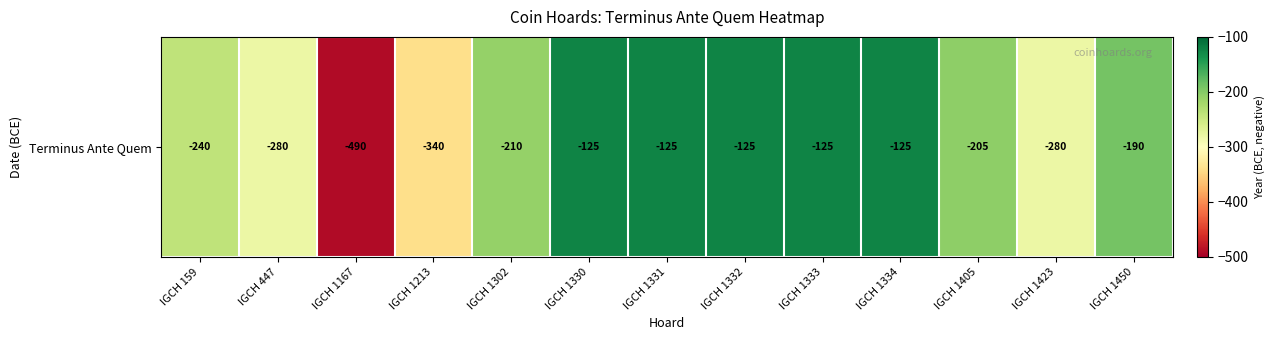

At which label is the value closest to -307?

IGCH 447